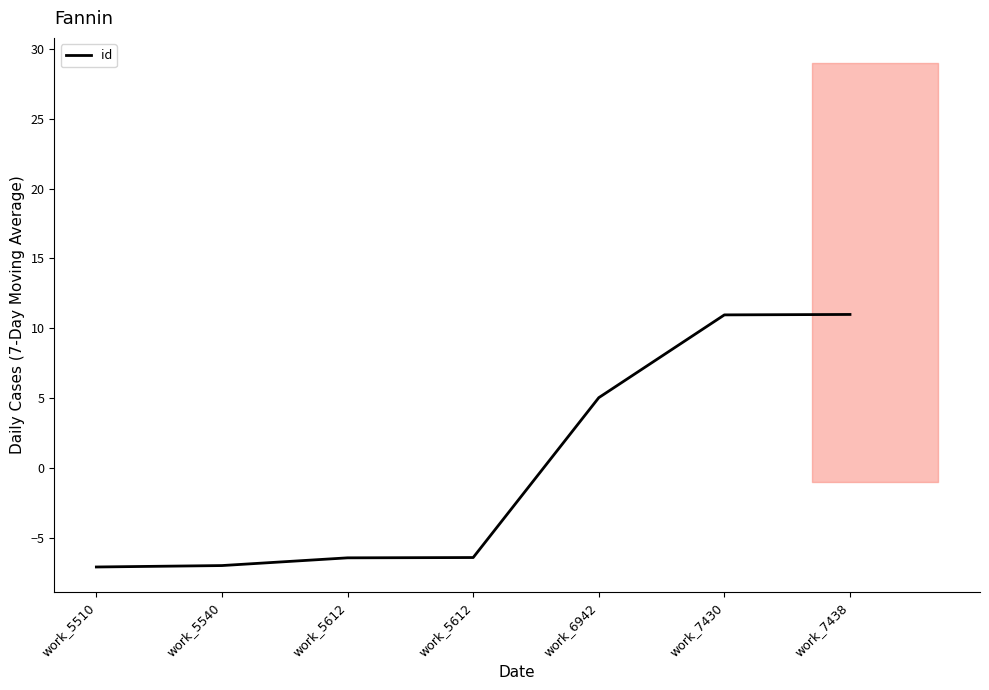

Which label corresponds to the smallest value in the chart?

work_5510